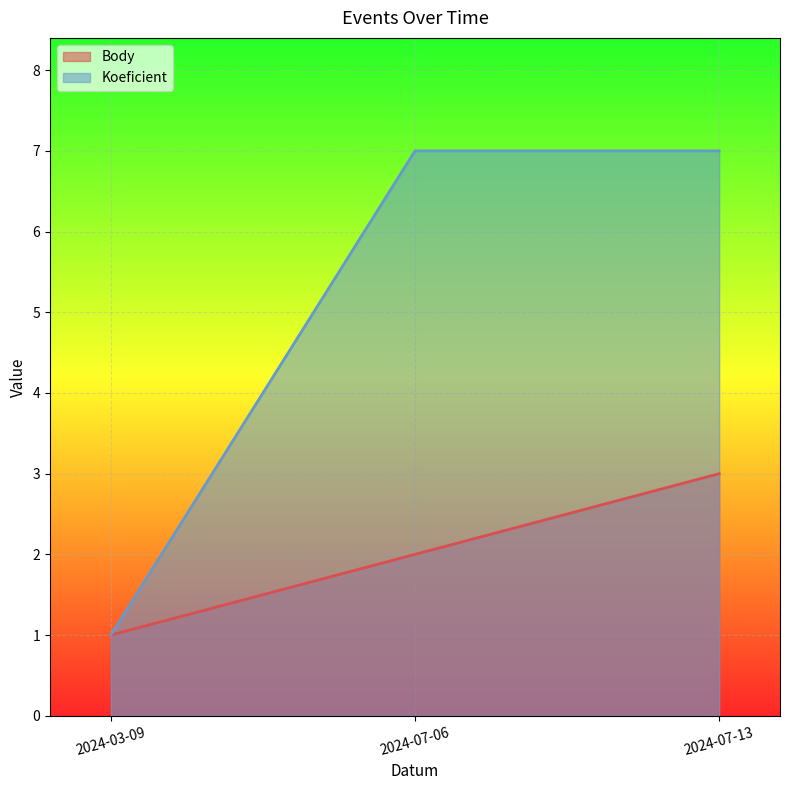

Reading left to right, transcribe all the data shown in this chart.

Body: 1	2	3
Koeficient: 1	7	7